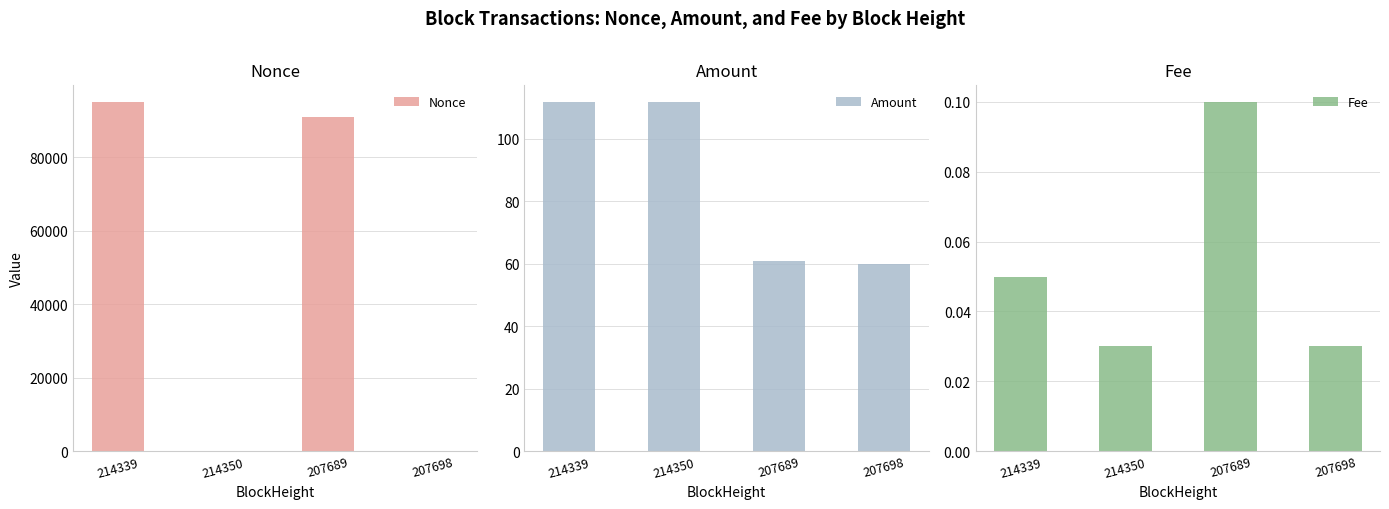

Which series has the largest range (max minus min)?

Nonce